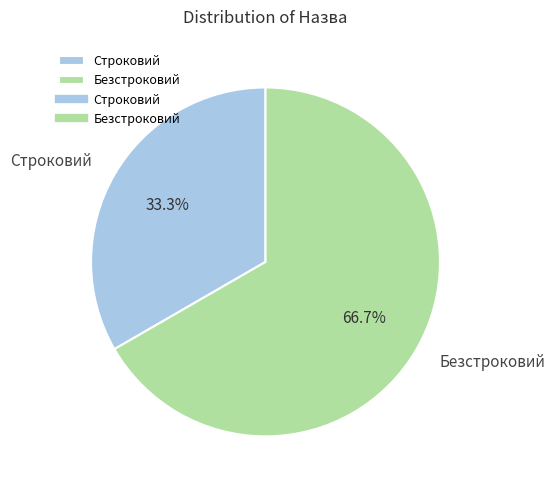

To the nearest percent, what is the difference between the largest and smallest slice percentages?

33%